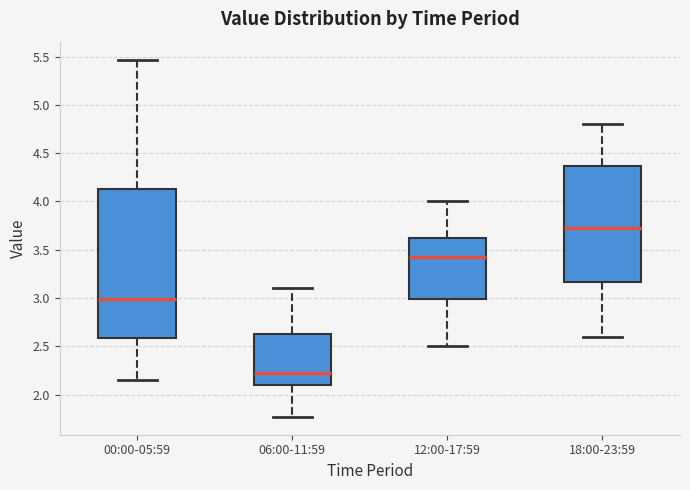

Where is the upper edge of the box for 18:00-23:59 on the y-axis? The values are not printed on the chart, so give them approximately, as read against the axis.

4.35